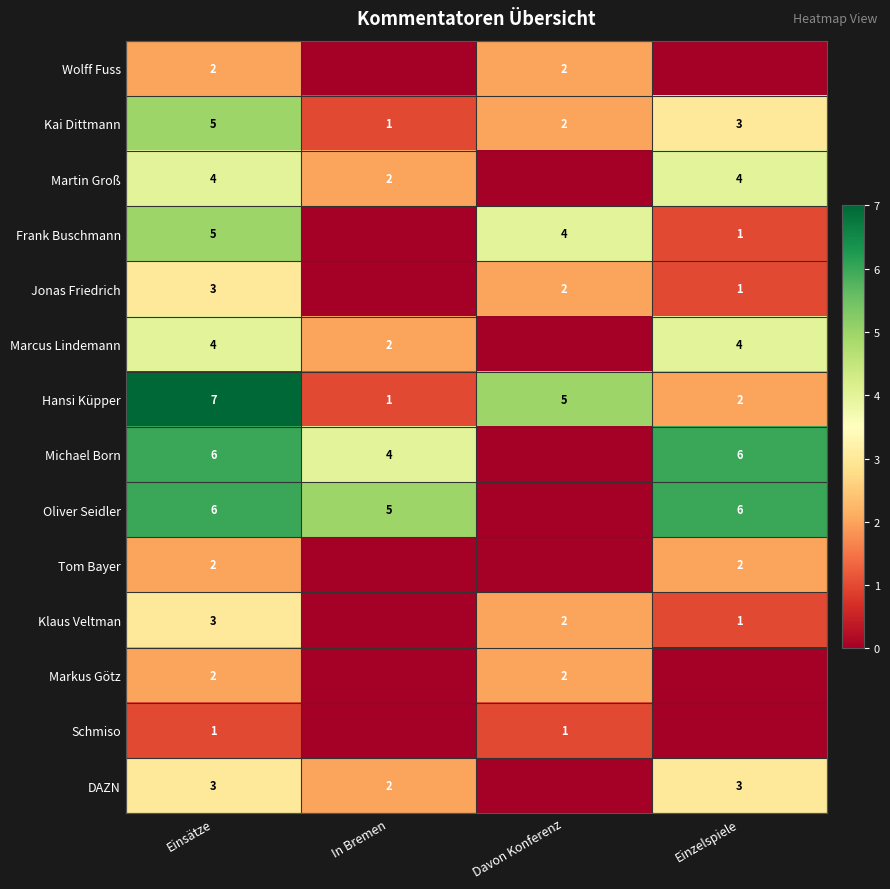

Count the Hansi Küpper values in the range 2 to 7.

3